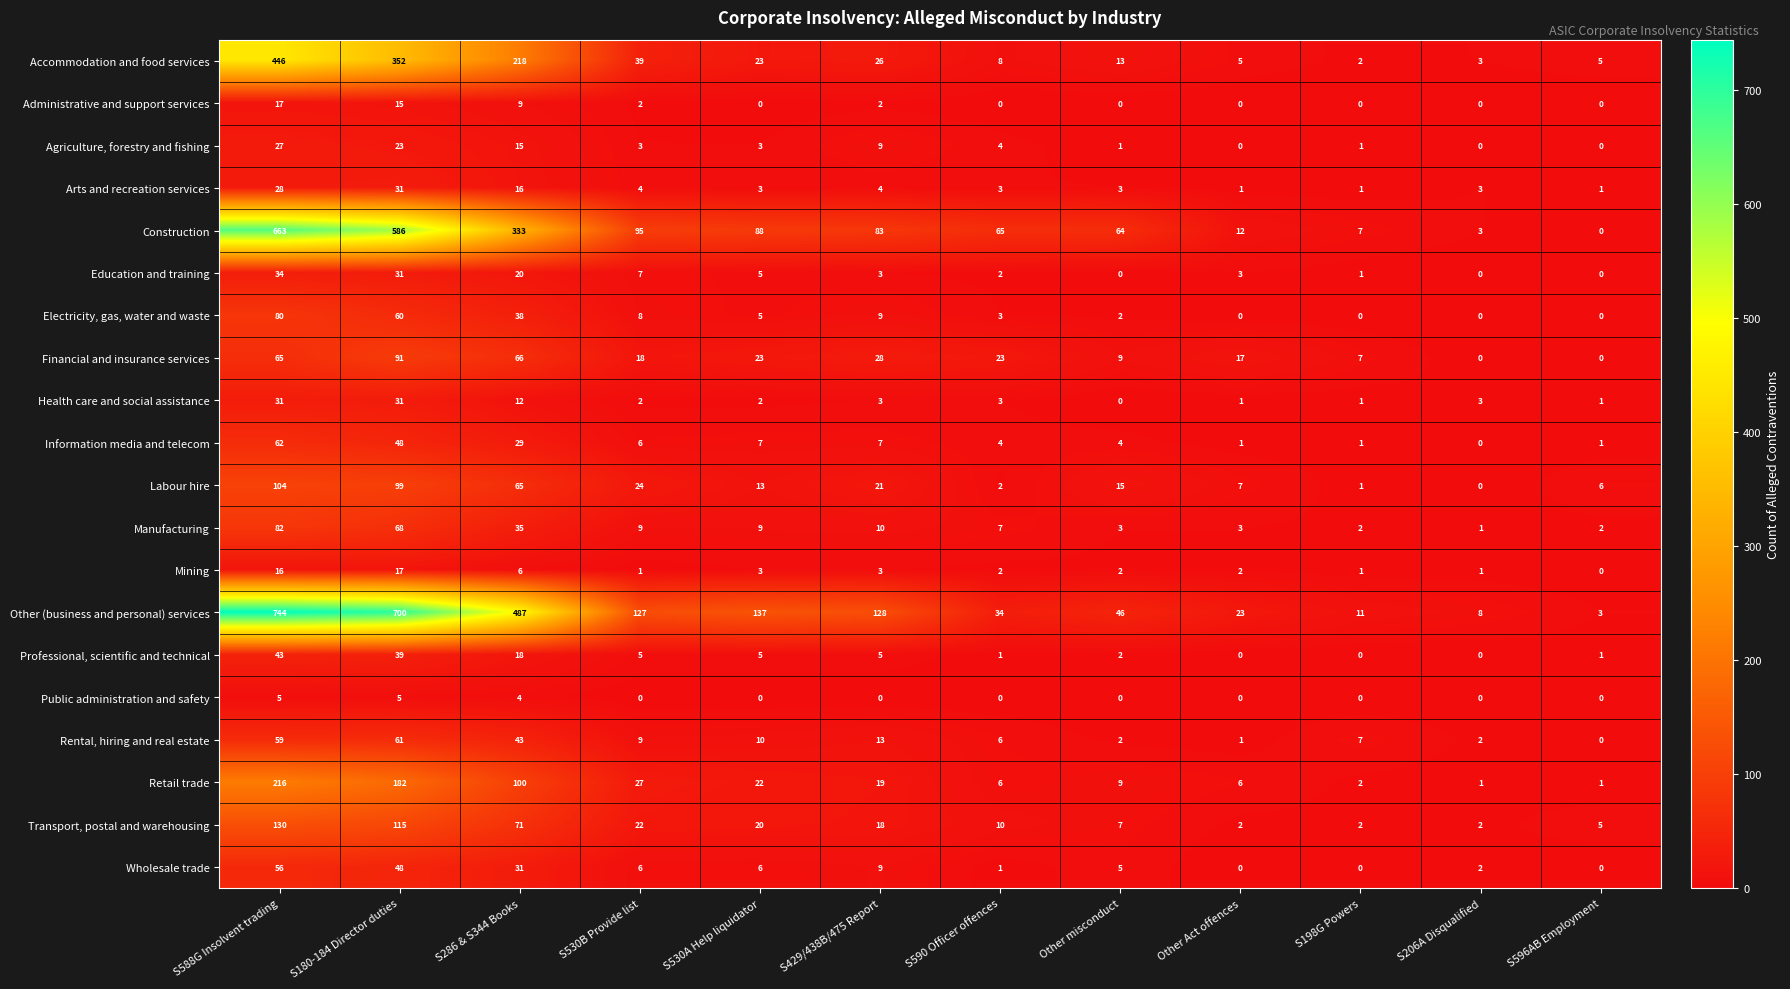

At which label is Other (business and personal) services closest to 373?

S286 & S344 Books